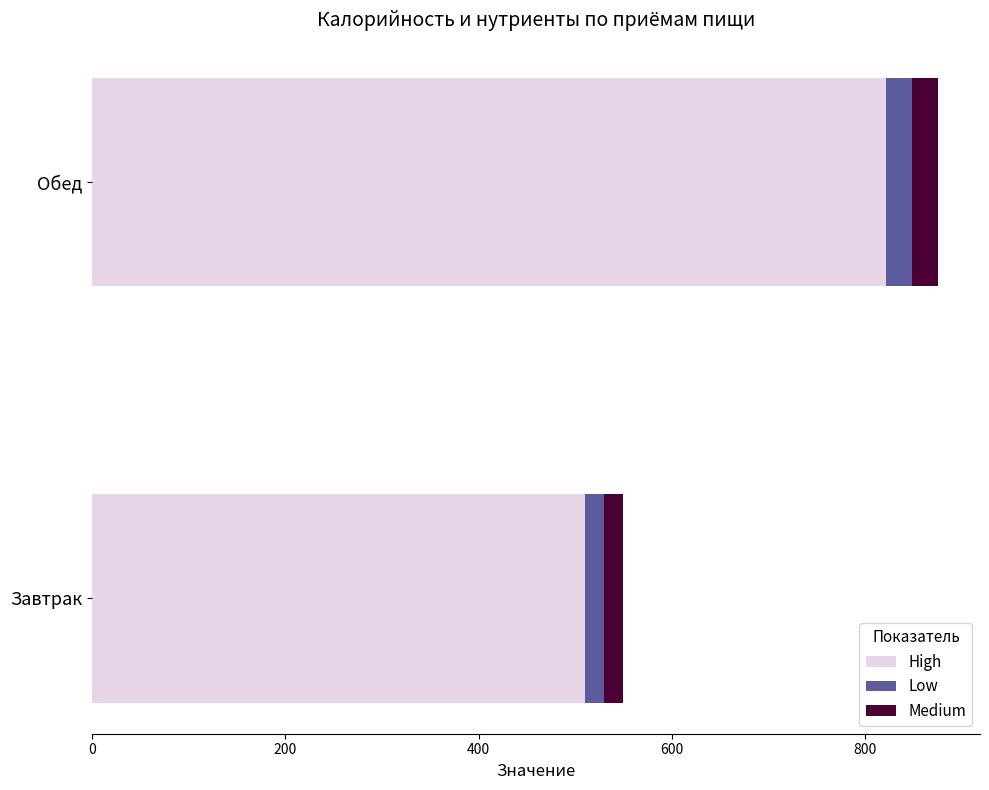

Where is High nearest to the value 665?

Завтрак